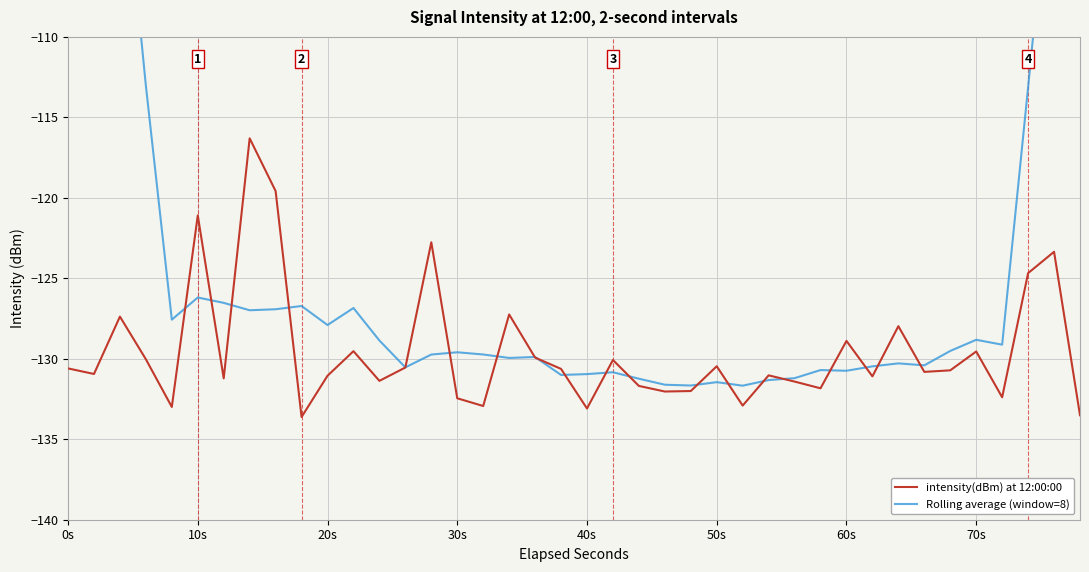

Is it true that intensity(dBm) at 12:00:00 equals -191.7 at 20s?

False